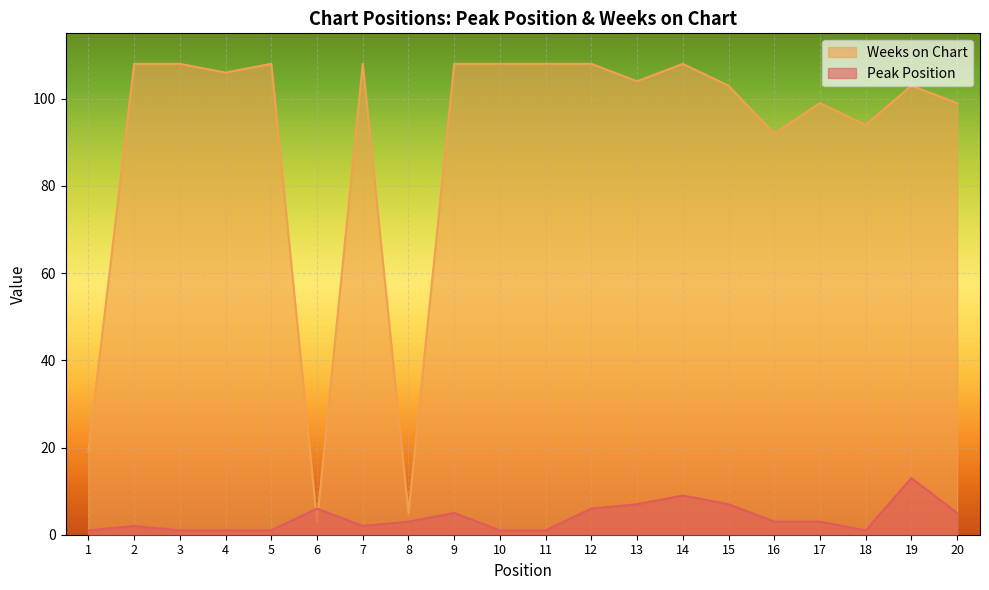

Reading left to right, what are all the values shown in this chart?

Peak Position: 1	2	1	1	1	6	2	3	5	1	1	6	7	9	7	3	3	1	13	5
Weeks on Chart: 19	108	108	106	108	3	108	5	108	108	108	108	104	108	103	92	99	94	103	99